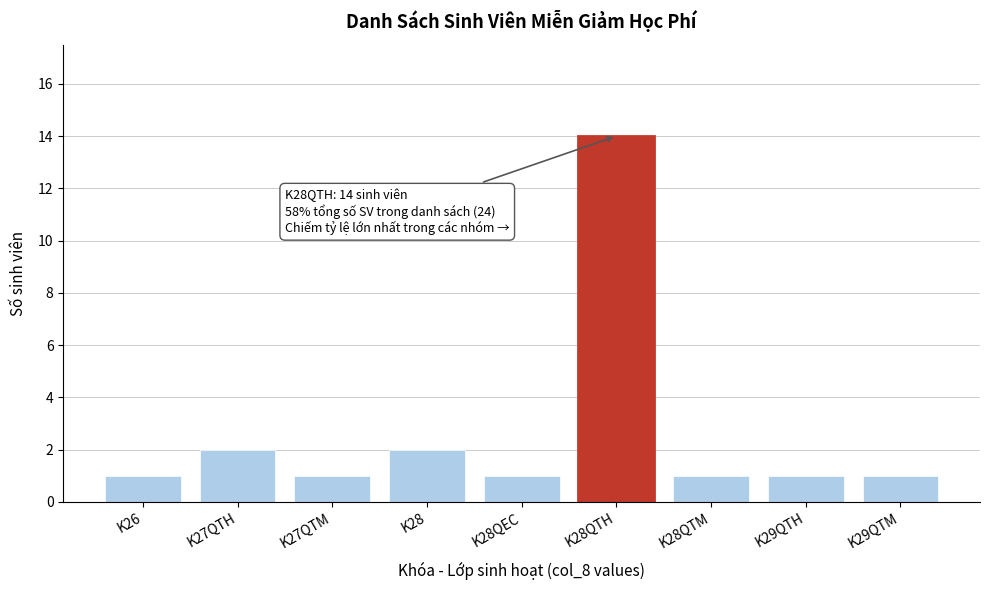

Reading left to right, extract all data points from this chart.

K26=1	K27QTH=2	K27QTM=1	K28=2	K28QEC=1	K28QTH=14	K28QTM=1	K29QTH=1	K29QTM=1